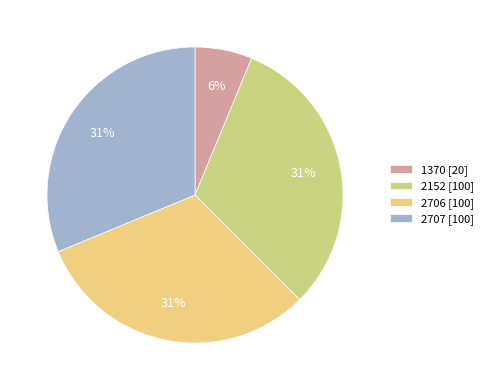

What is the ratio of the value at 2152 [100] to the value at 2707 [100]?

1.0